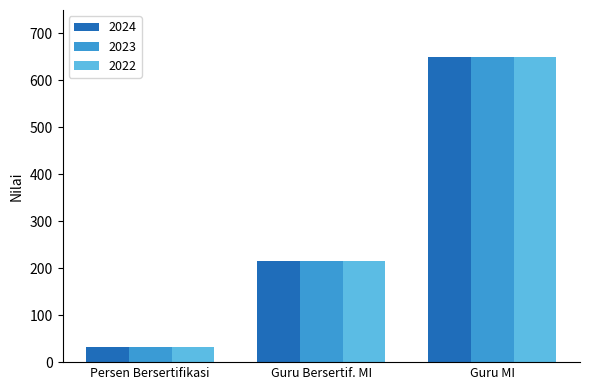

What is the difference between the maximum and minimum values in the 2022 series?

615.9